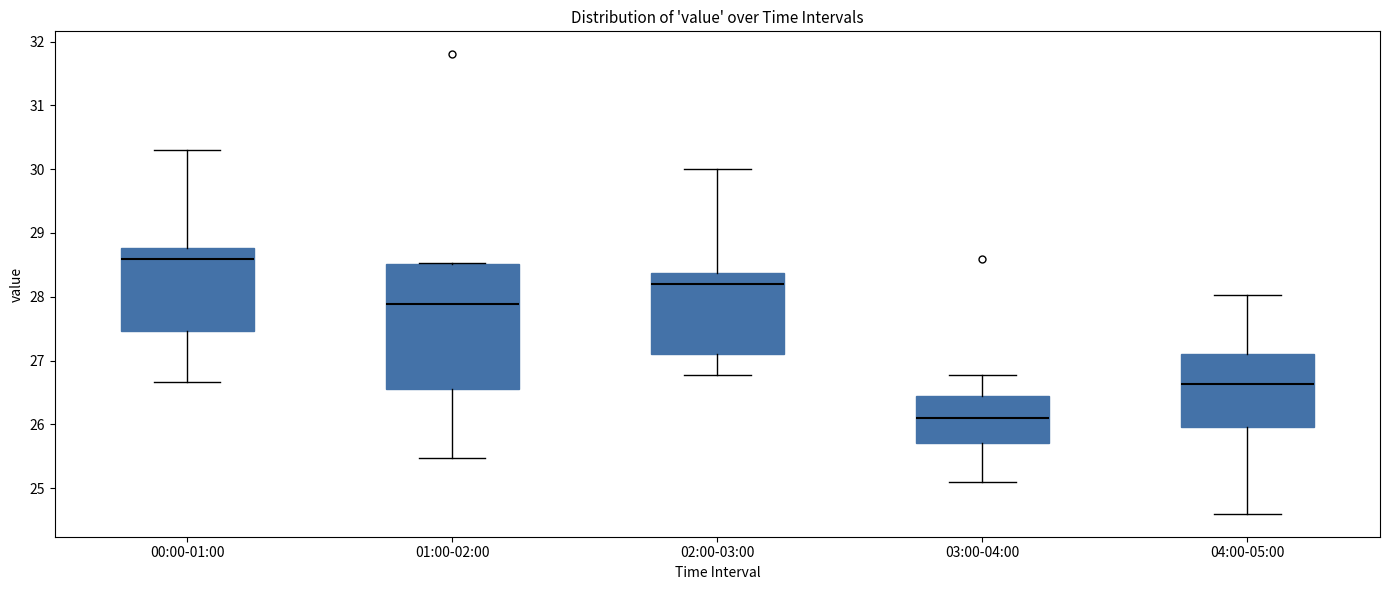

Reading left to right, read every box against the y-axis: the position of its median line, the range the box covers, and the ends of its whiskers. The values are not printed on the chart, so give them approximately, as read against the axis.

00:00-01:00: median 28.6, box 27.5 to 28.8, whiskers 26.7 to 30.3
01:00-02:00: median 27.9, box 26.5 to 28.5, whiskers 25.5 to 28.5
02:00-03:00: median 28.2, box 27.1 to 28.4, whiskers 26.8 to 30.0
03:00-04:00: median 26.1, box 25.7 to 26.4, whiskers 25.1 to 26.8
04:00-05:00: median 26.6, box 26.0 to 27.1, whiskers 24.6 to 28.0